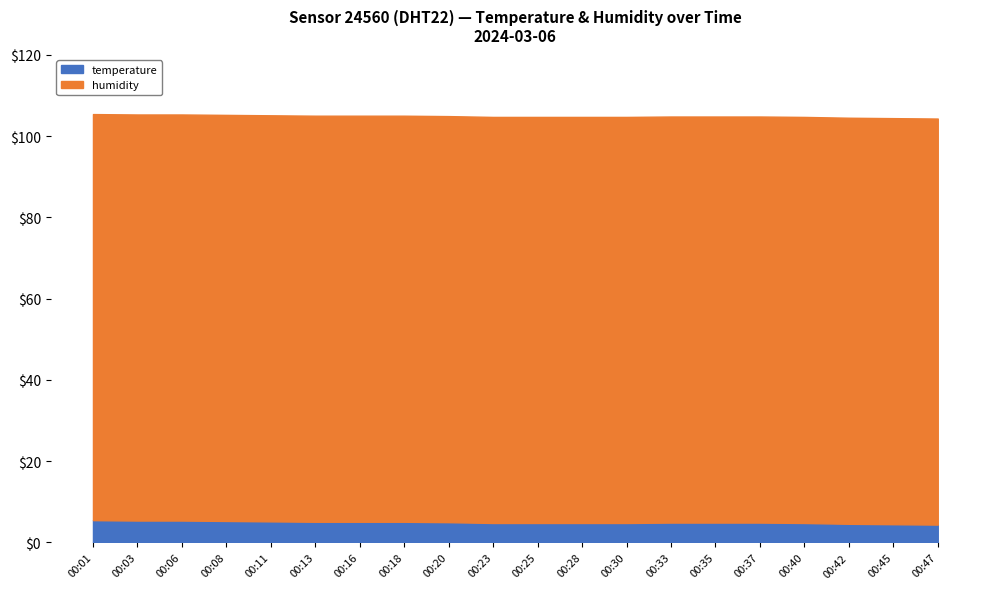

Reading right to left, list all the values displayed in this chart.

temperature: 4.4	4.5	4.6	4.8	4.9	4.9	4.9	4.8	4.8	4.8	4.8	5.0	5.1	5.1	5.1	5.2	5.3	5.4	5.4	5.5
humidity: 99.9	99.9	99.9	99.9	99.9	99.9	99.9	99.9	99.9	99.9	99.9	99.9	99.9	99.9	99.9	99.9	99.9	99.9	99.9	99.9